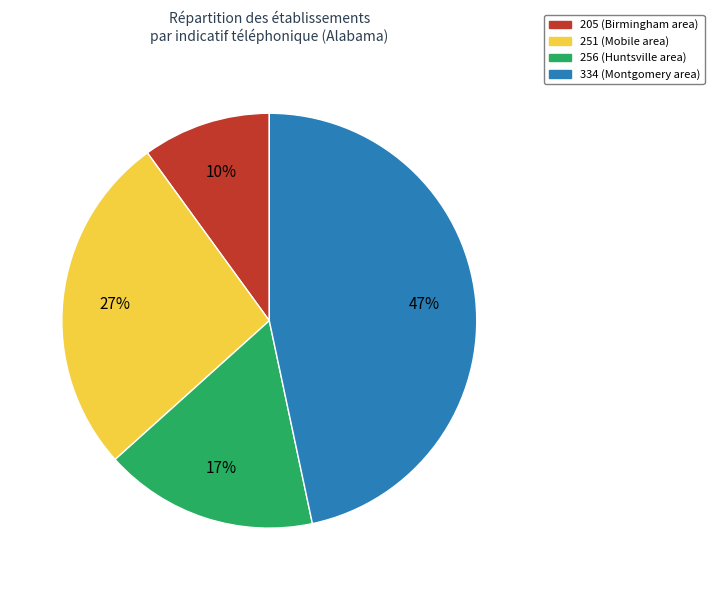

To the nearest percent, what is the difference between the largest and smallest slice percentages?

37%